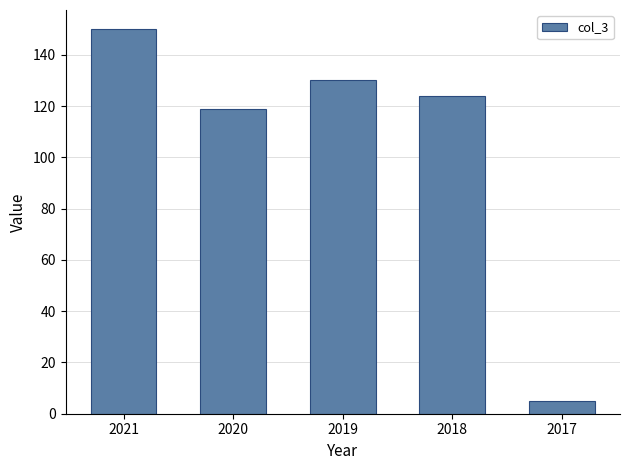

Which has a higher value, 2019 or 2021?

2021